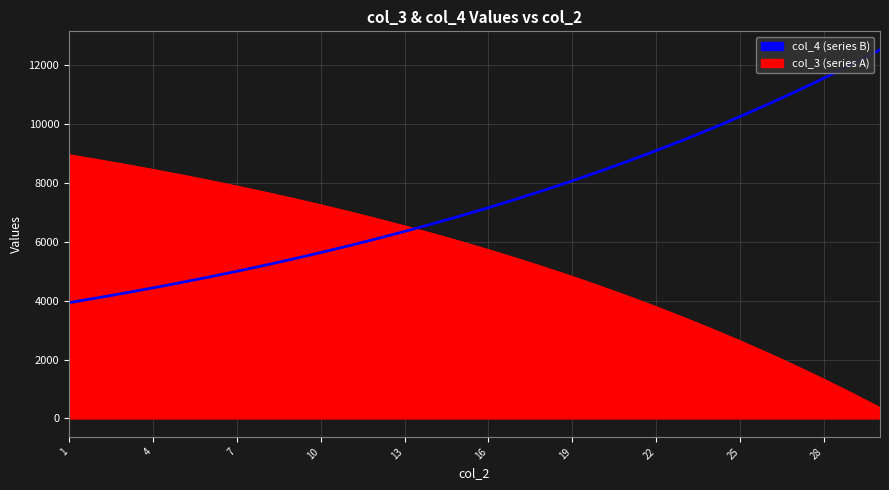

What is the maximum value shown in the chart?

12532.1